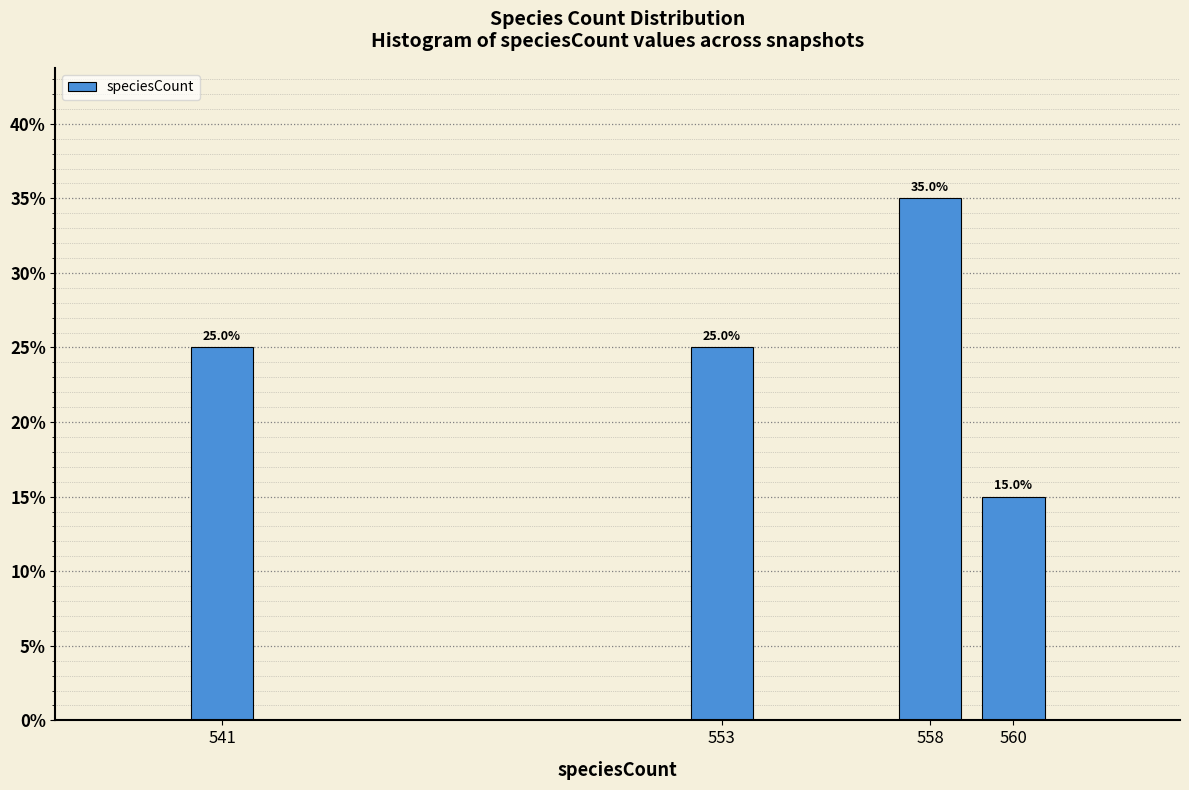

Reading left to right, transcribe all the data shown in this chart.

25	25	35	15